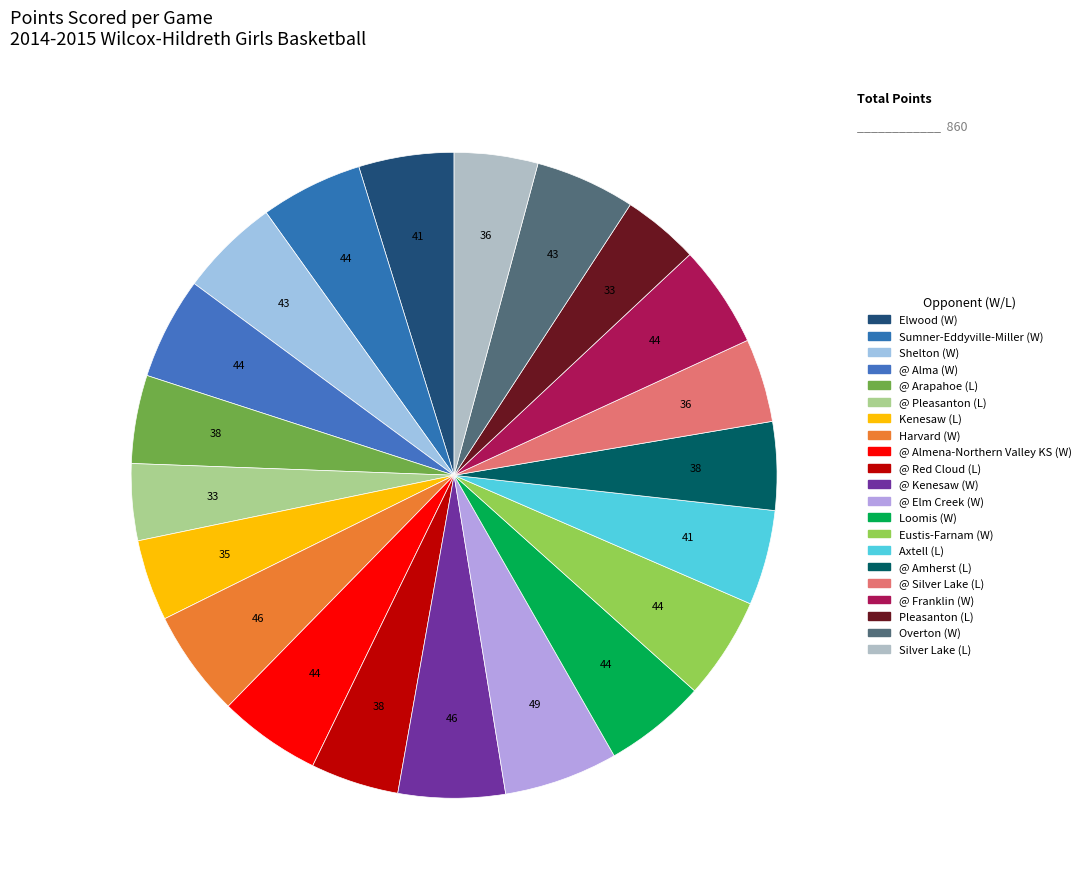

The @ Arapahoe (L) slice represents 4% of the pie. True or false?

True